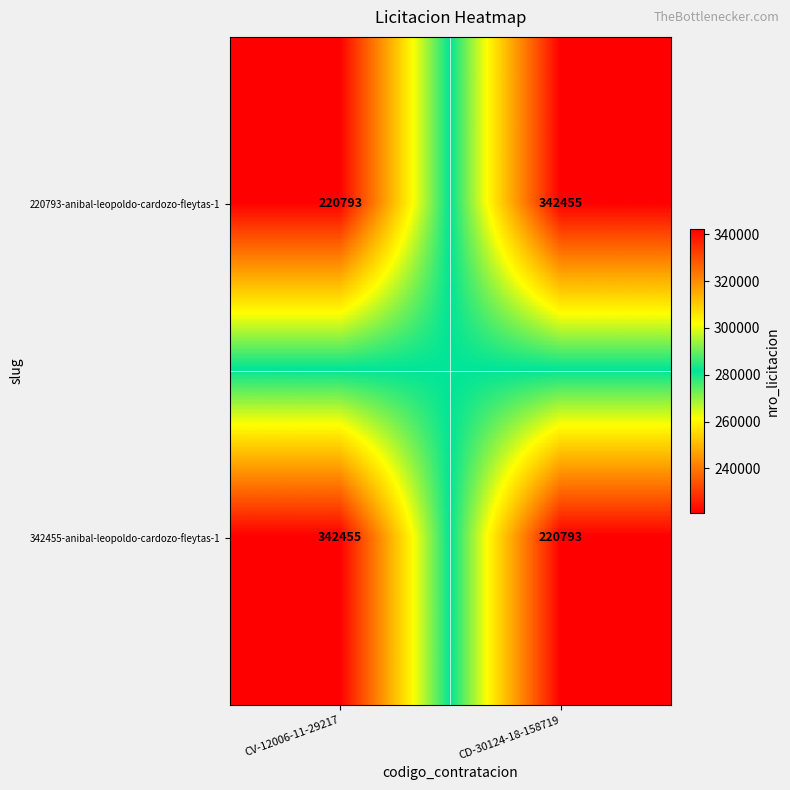

What is the difference between the maximum and minimum values in the 220793-anibal-leopoldo-cardozo-fleytas-1 series?

121662